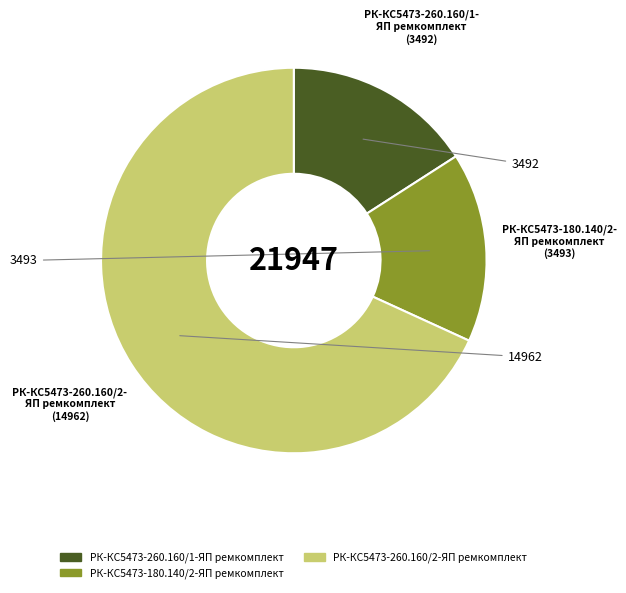

Combined, do РК-КС5473-260.160/1-ЯП ремкомплект and РК-КС5473-180.140/2-ЯП ремкомплект account for over 50%?

No